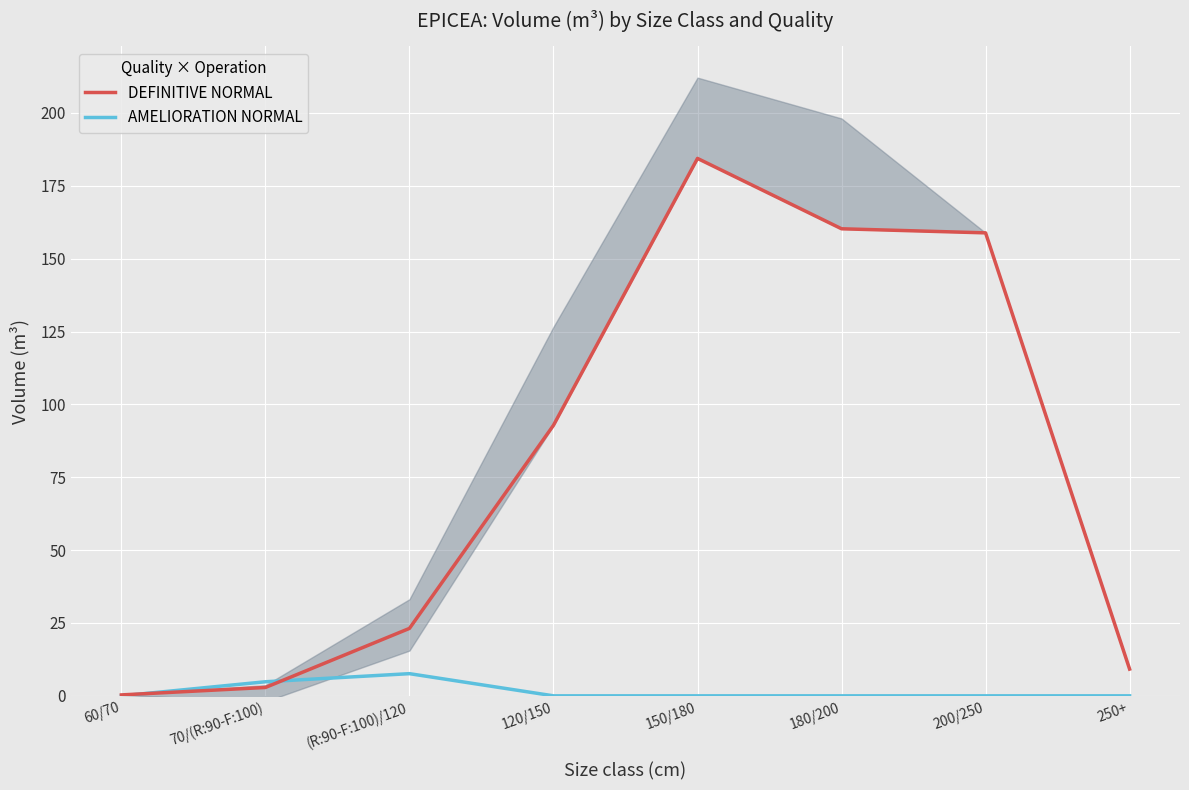

At which category is the sum across all series the highest?

150/180